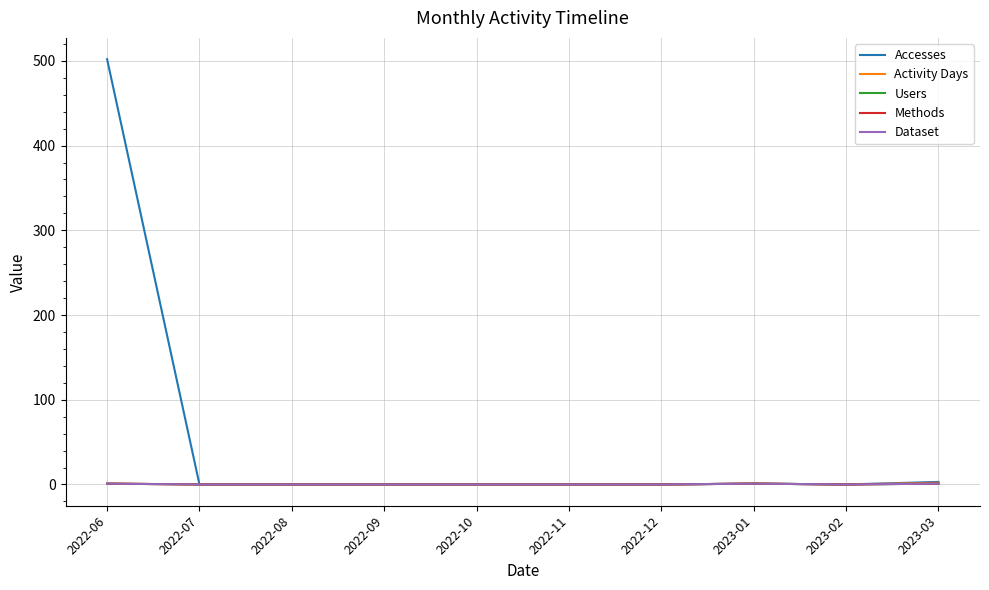

Is this an area chart (filled region under the line)?

No